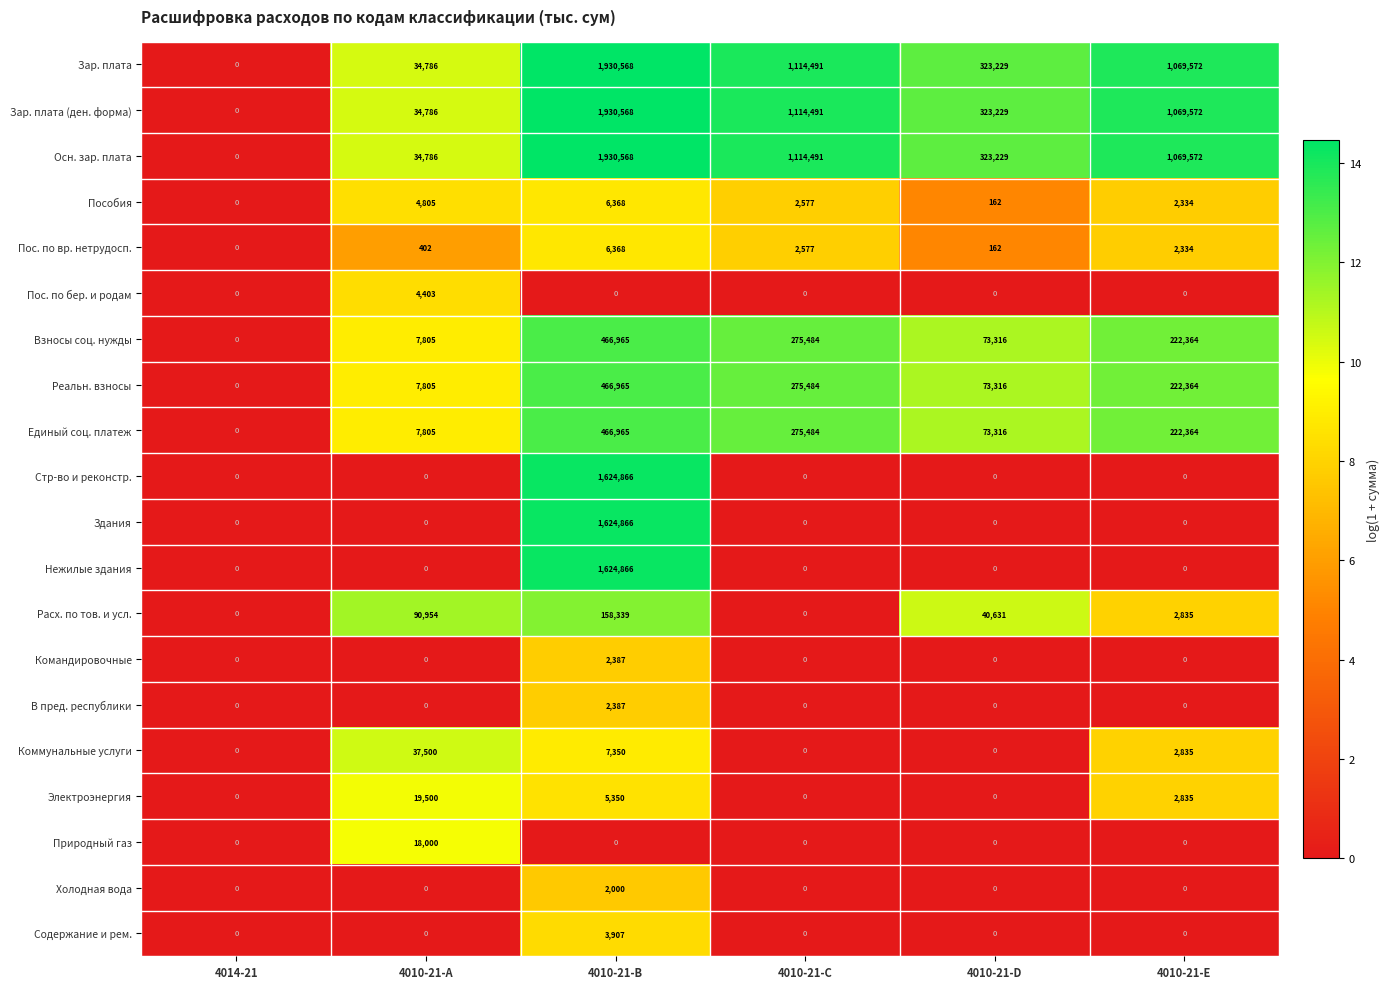

How many distinct data groups are displayed?

20